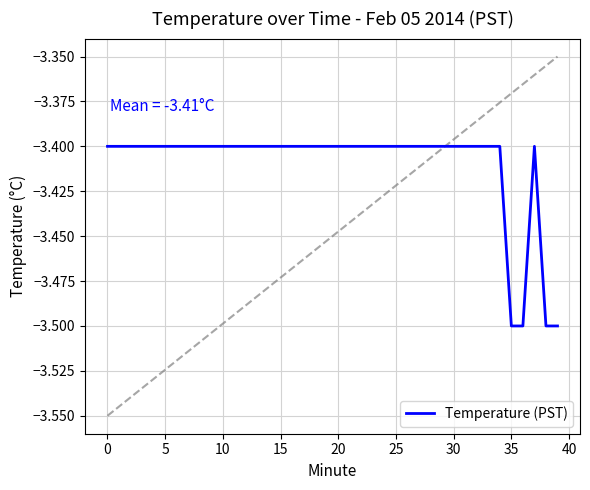

The value of Temperature (PST) at 5 is -0.9. True or false?

False